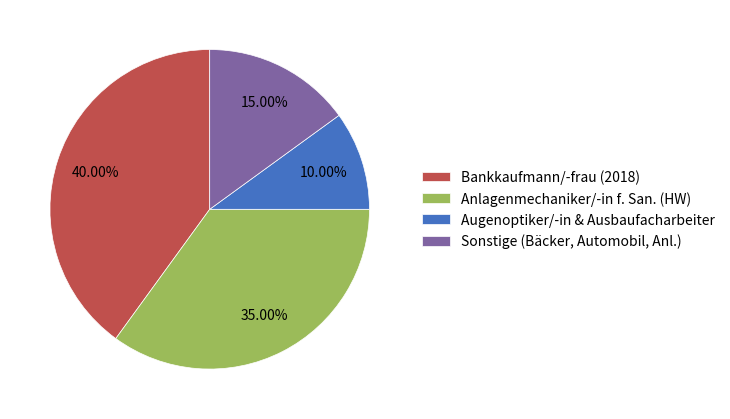

Which slice is the largest?

Bankkaufmann/-frau (2018)